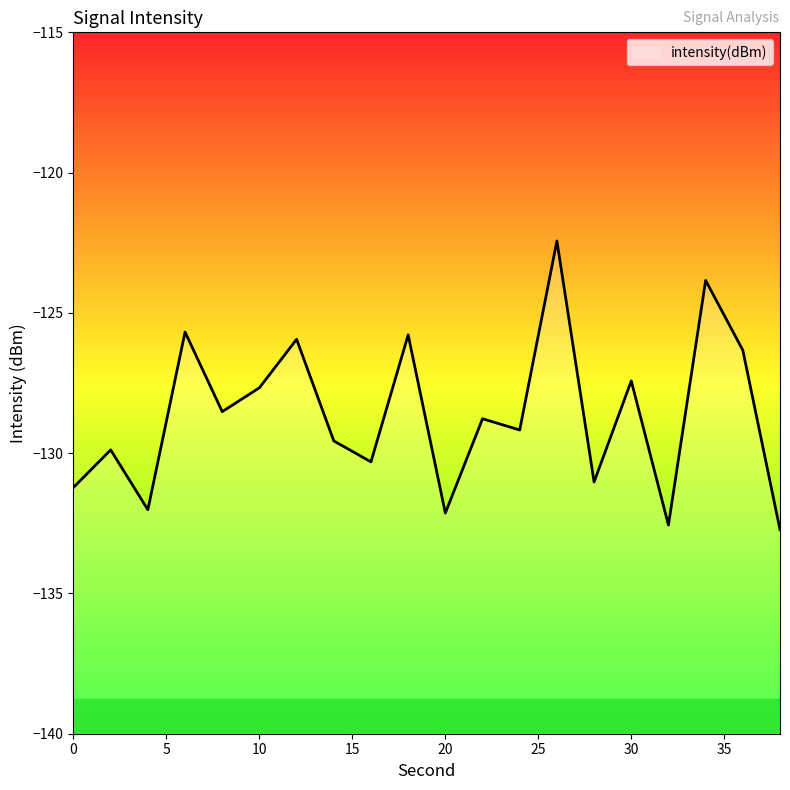

What is the average value?

-128.7